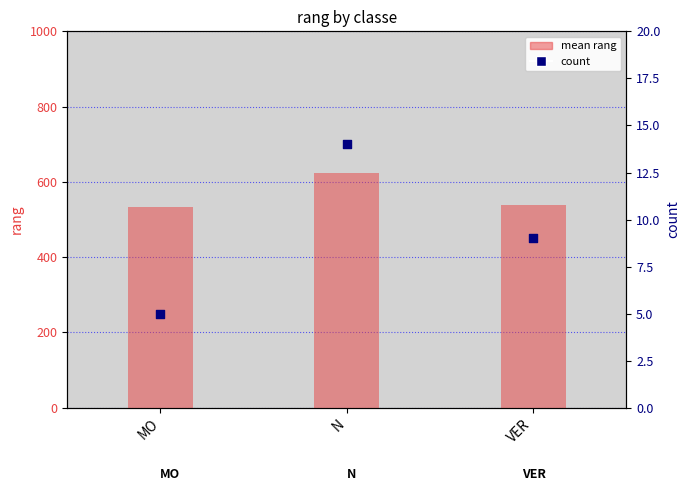

Which series has the largest total across all categories?

mean rang